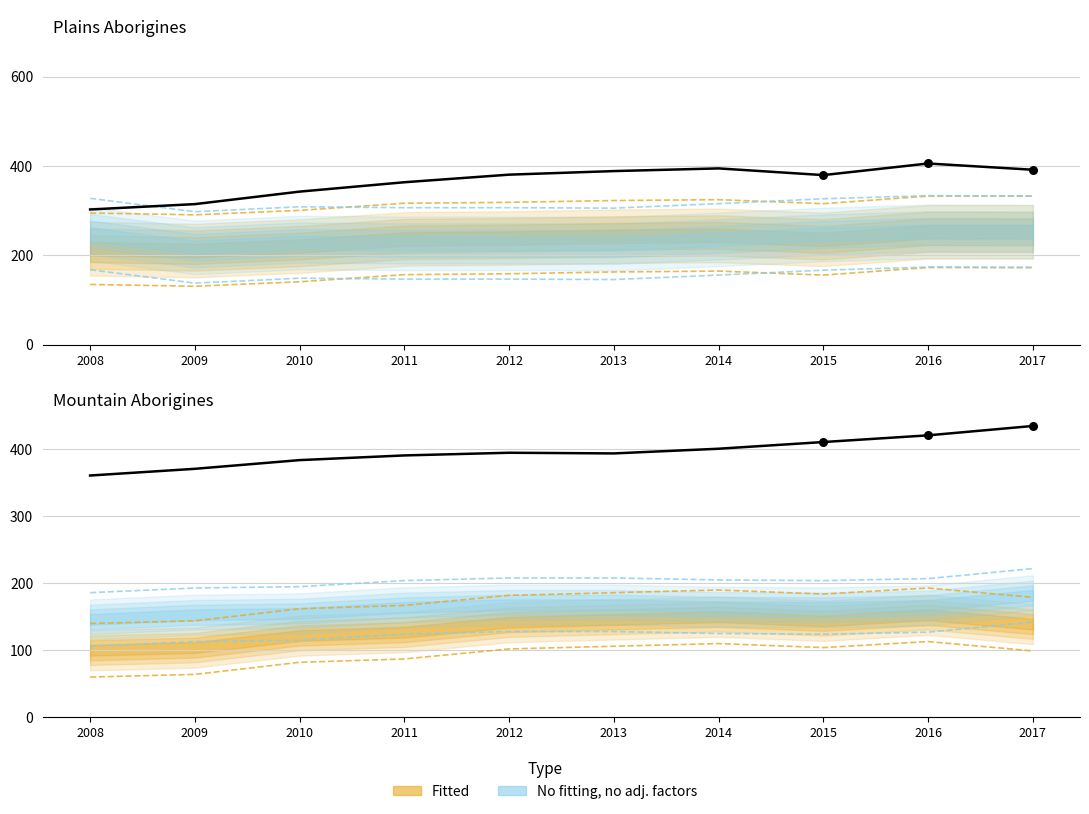

At which category is the sum across all series the highest?

2016